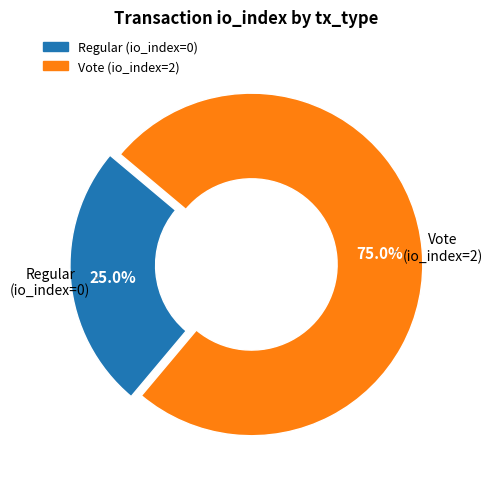

How many slices are in this pie chart?

2